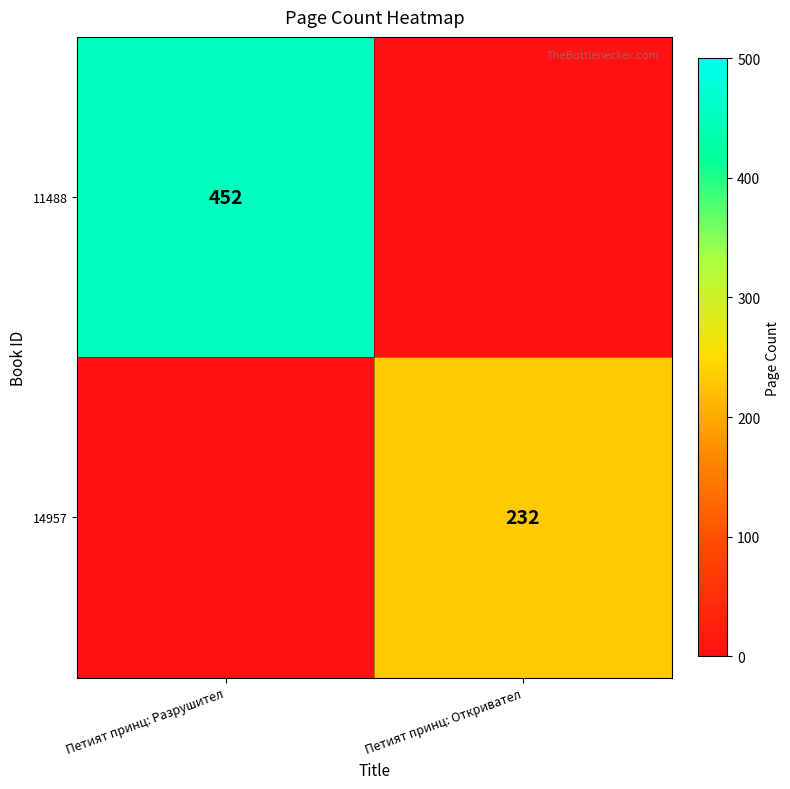

The value of 11488 at Петият принц: Разрушител is 452. True or false?

True